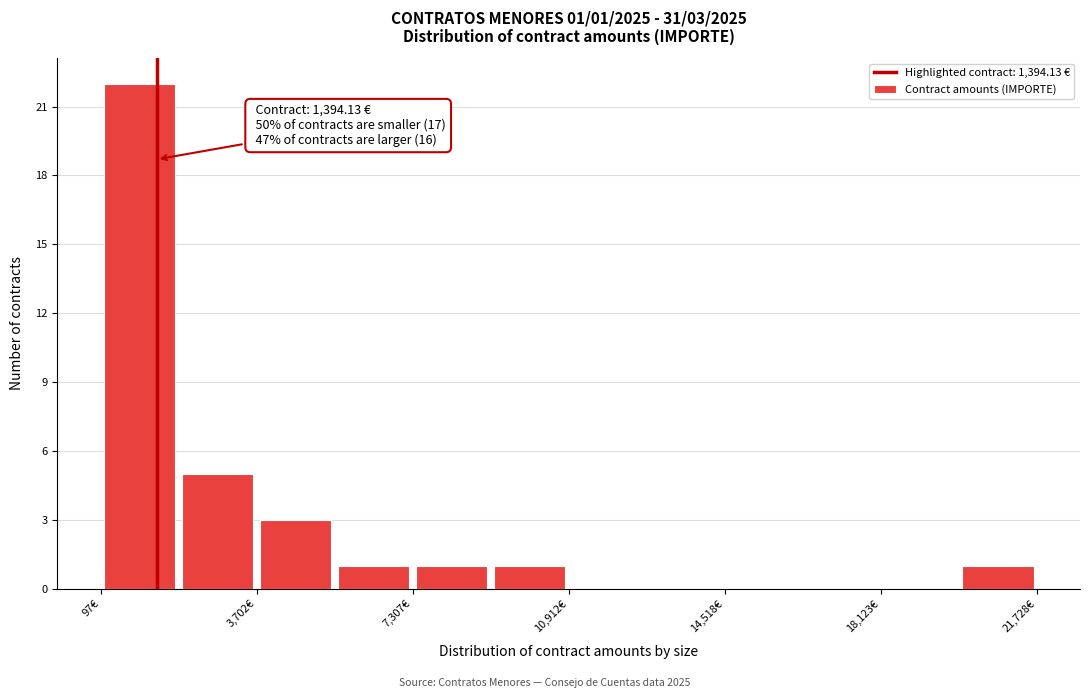

Read against the x-axis, roughly where is the centre of the tallest bar?

1000